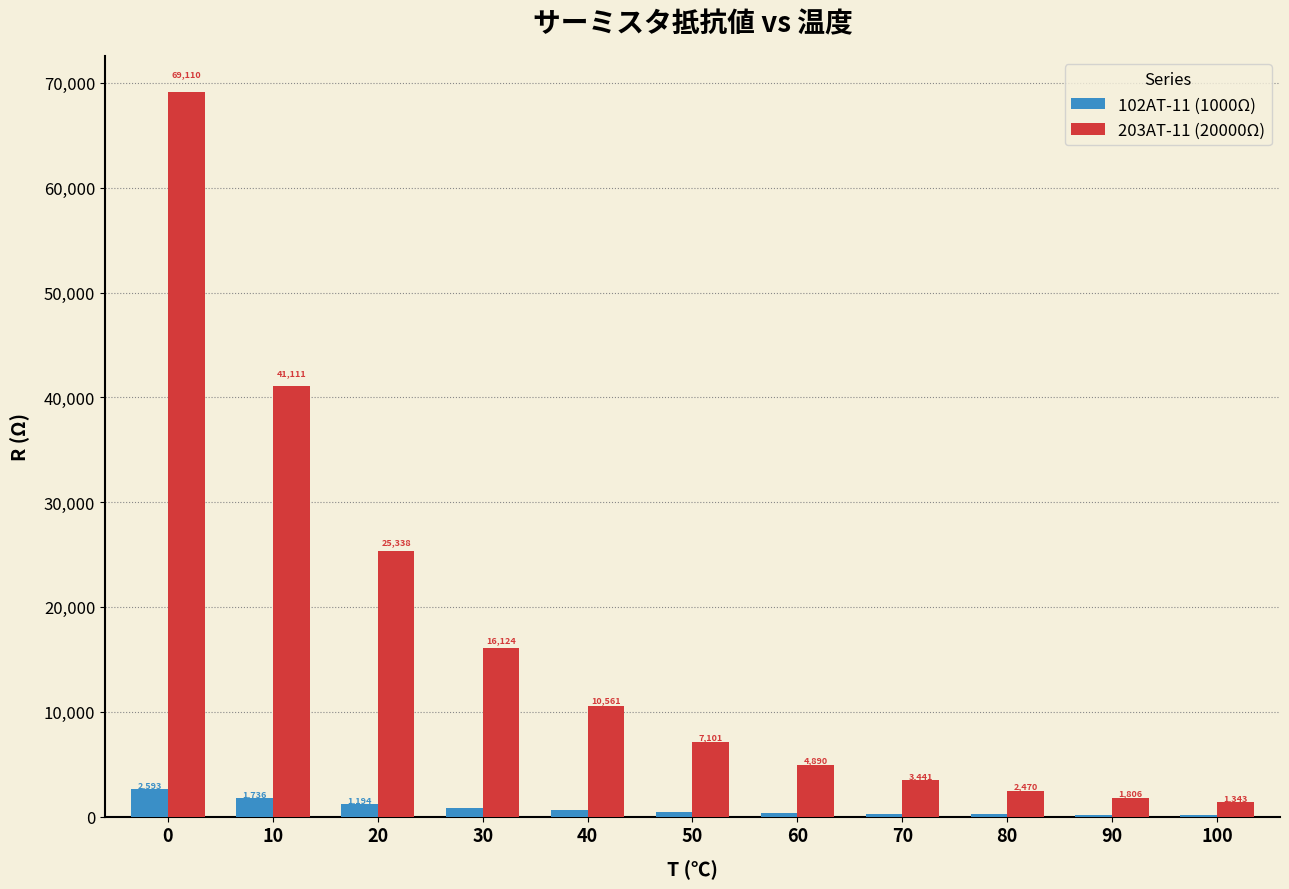

What is the highest value of the 102AT-11 (1000Ω) series?

2592.5